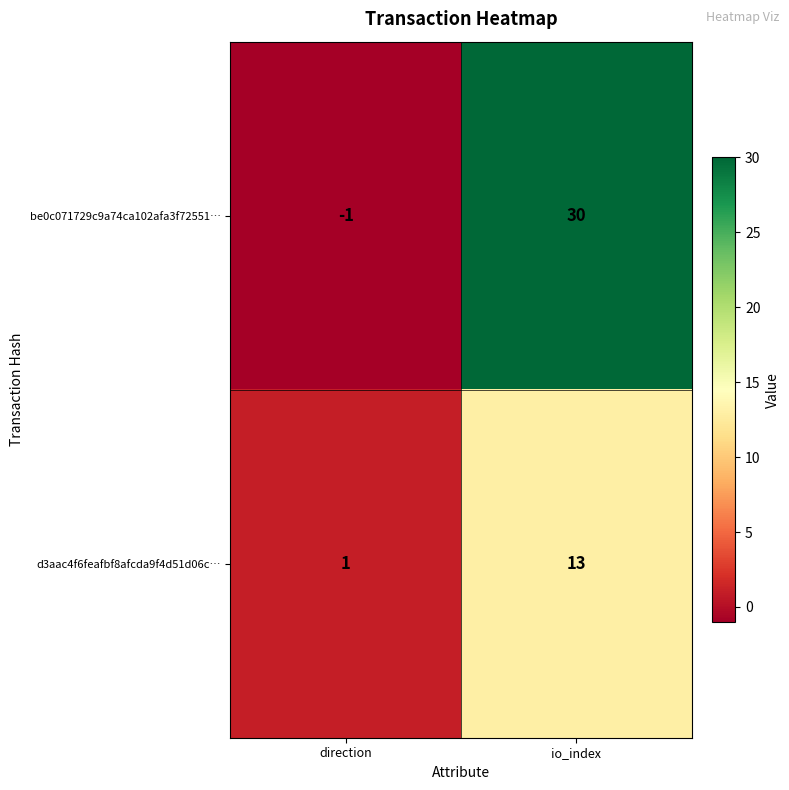

Count the number of categories in the chart.

2